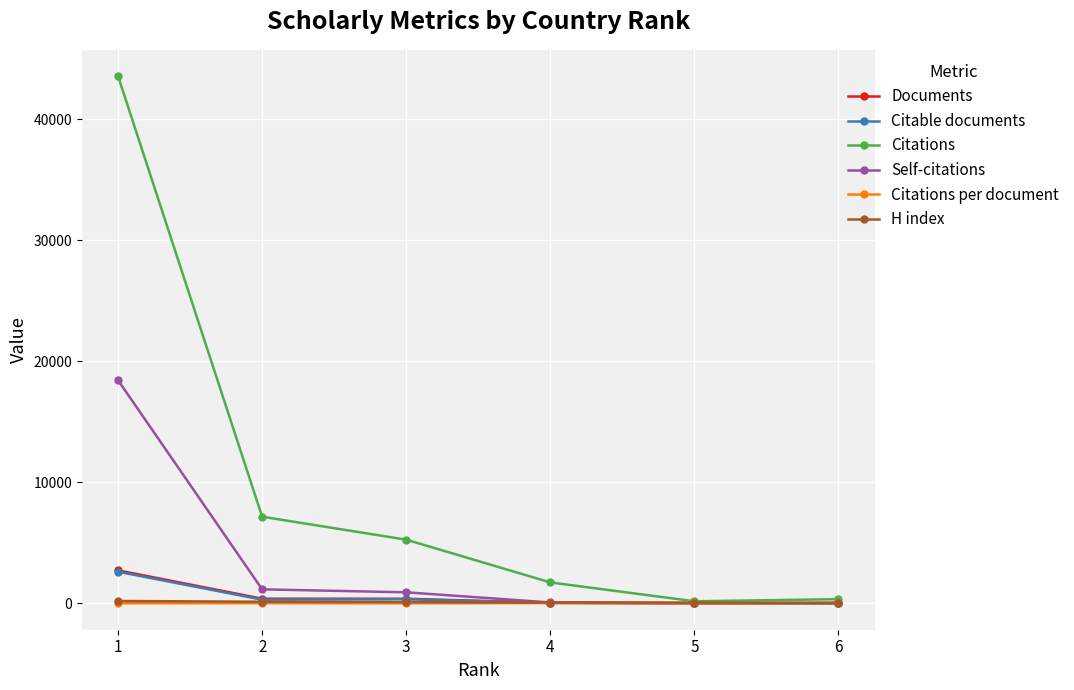

What is the value of the H index point at the 2nd from the left?

141.0